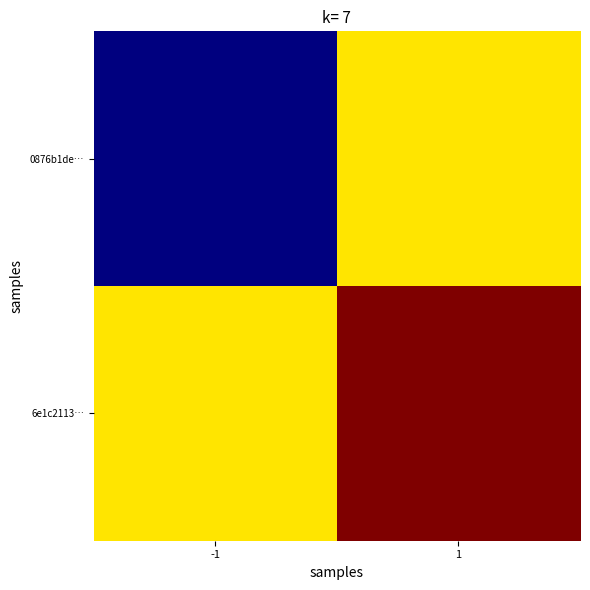

Rank the series at -1 from highest to lowest value.

6e1c2113…, 0876b1de…